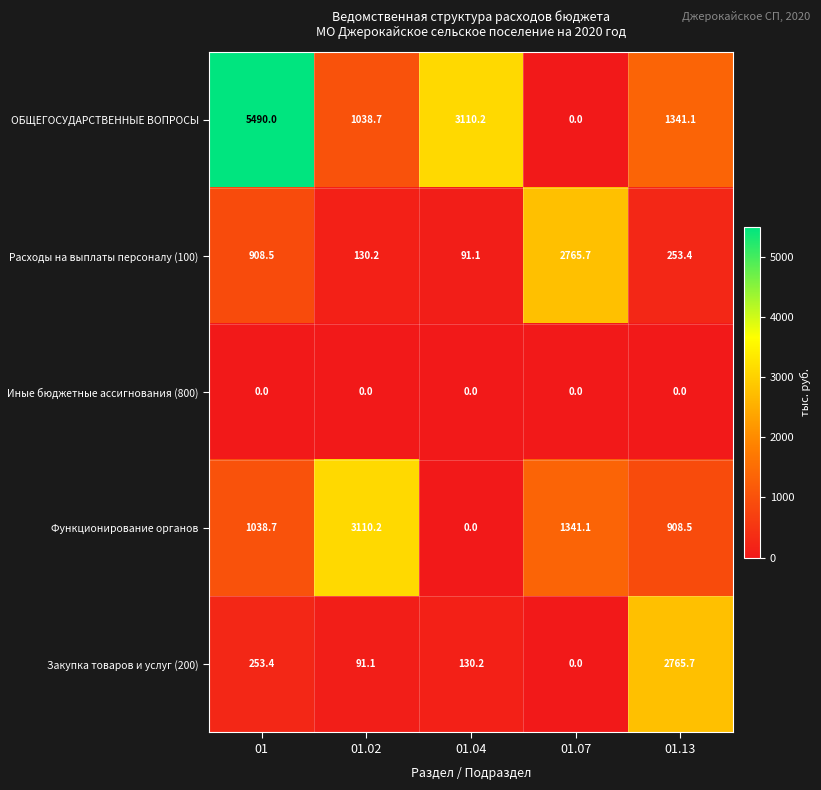

What is the spread (max minus min) of values at 01?

5490.0